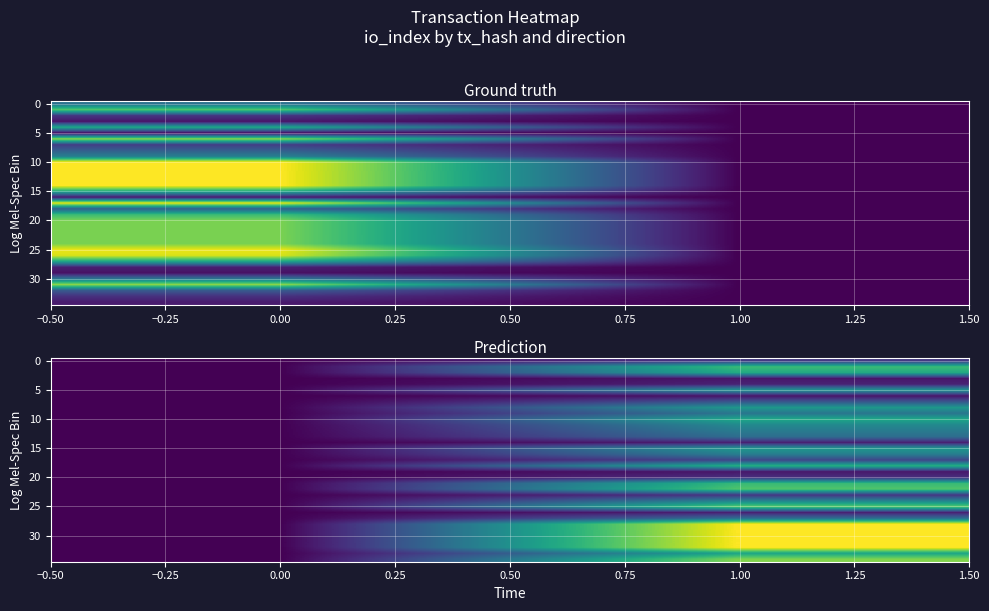

What is the difference between the highest and lowest values at 1.00?

0.1